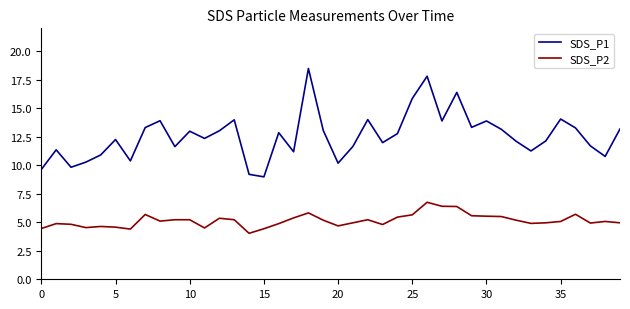

Rank the series by their maximum value, from lowest to highest.

SDS_P2, SDS_P1